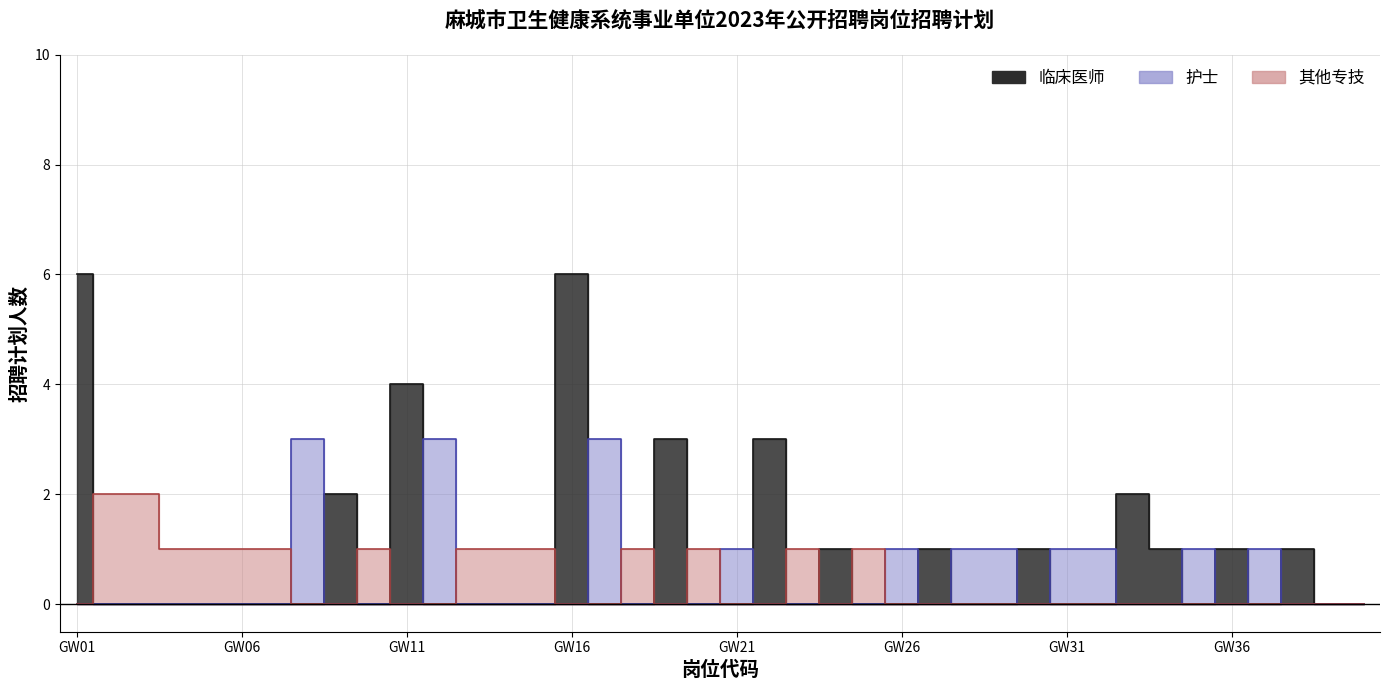

True or false: 临床医师 and 护士 intersect in this chart.

True